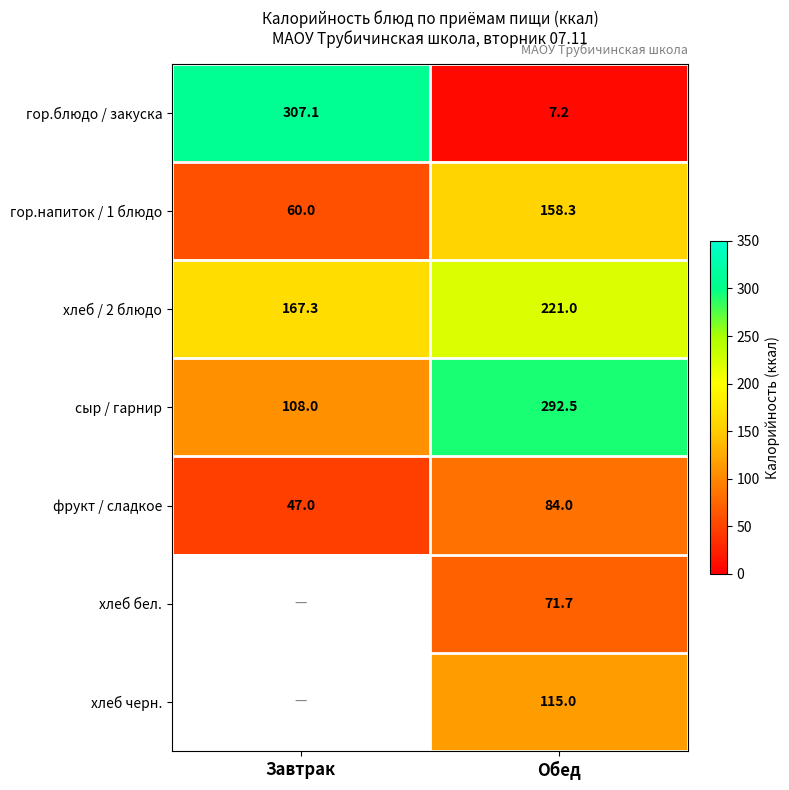

What is the smallest value displayed?

7.2